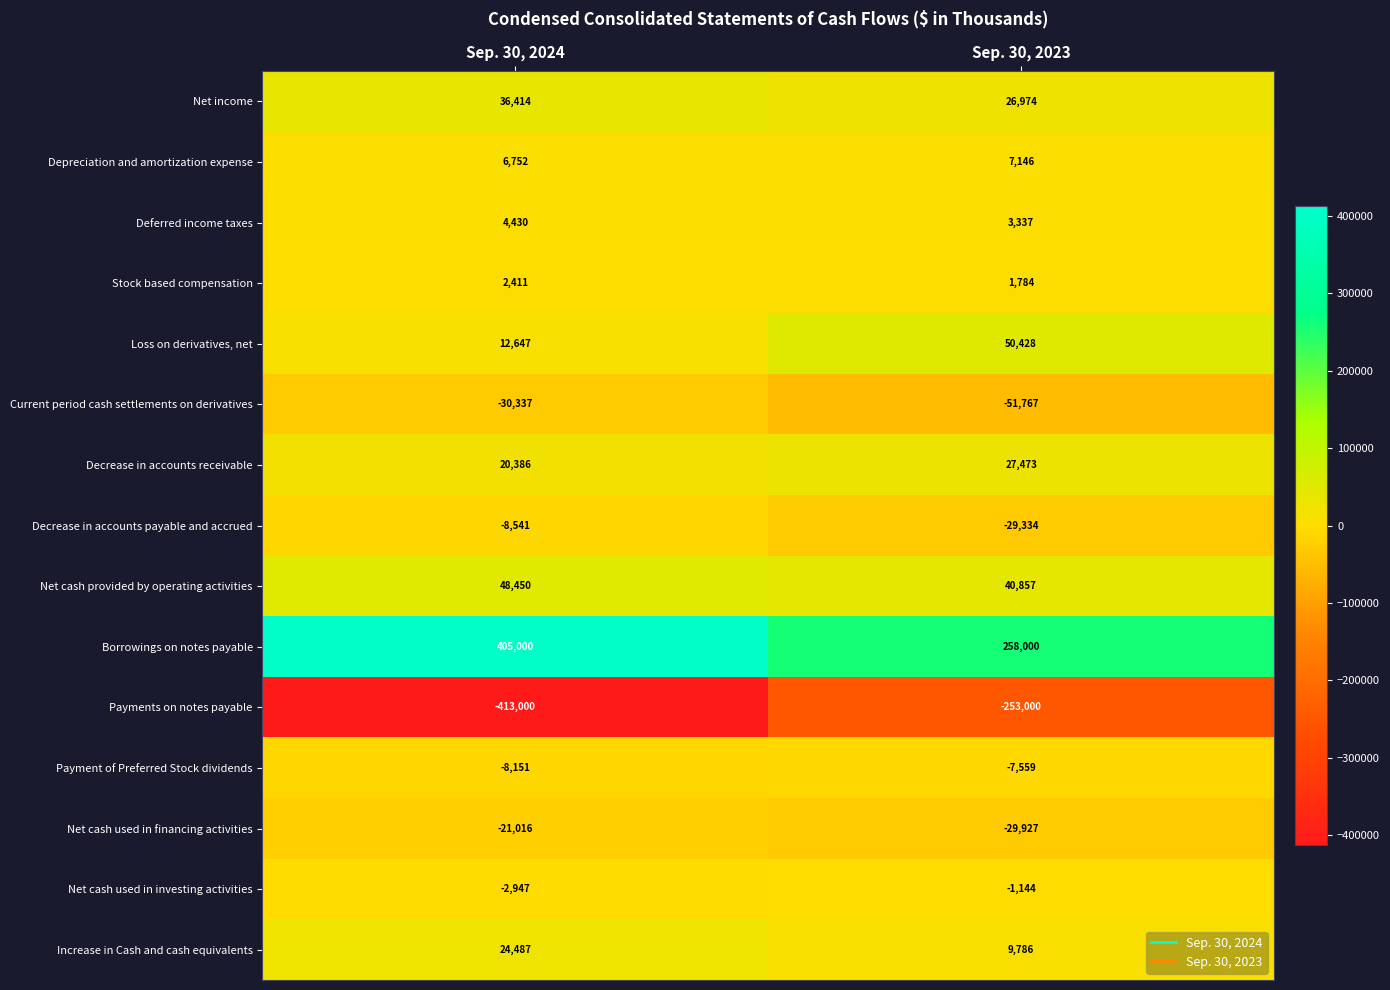

What is the difference between the highest and lowest values at Sep. 30, 2023?

511000